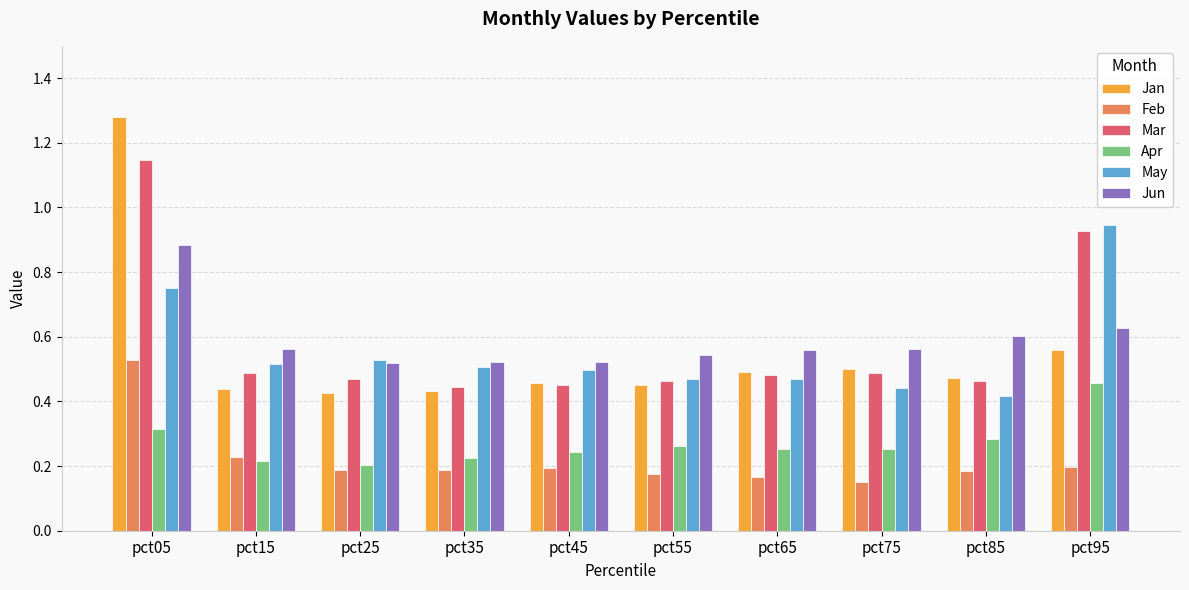

Is the value of Mar at pct15 greater than the value of Feb at pct95?

Yes